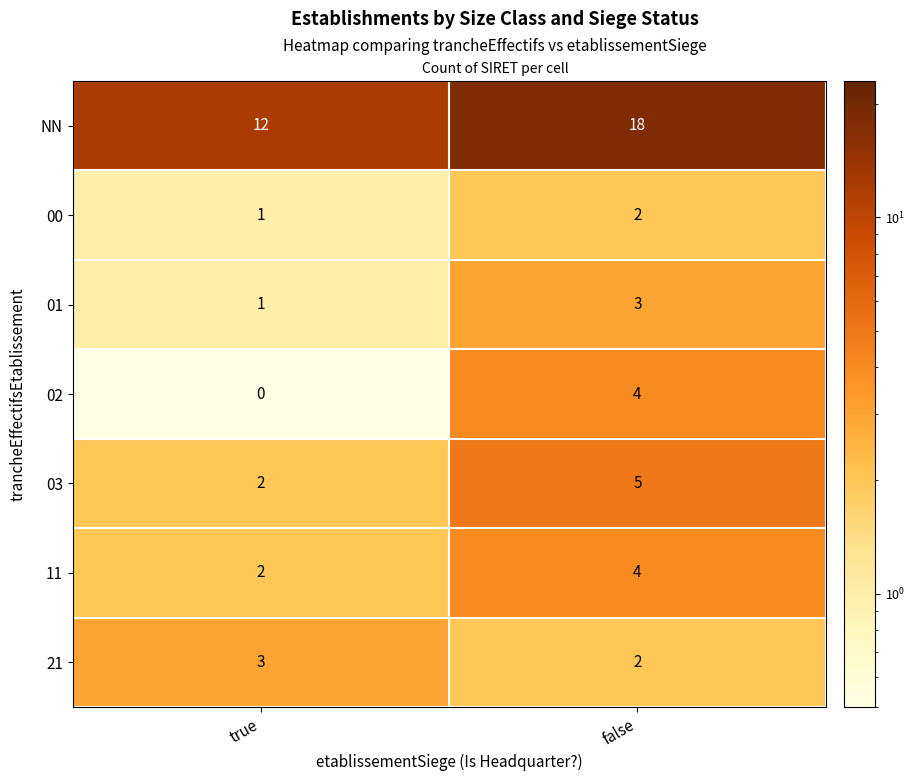

Which series changed the most between true and false?

NN